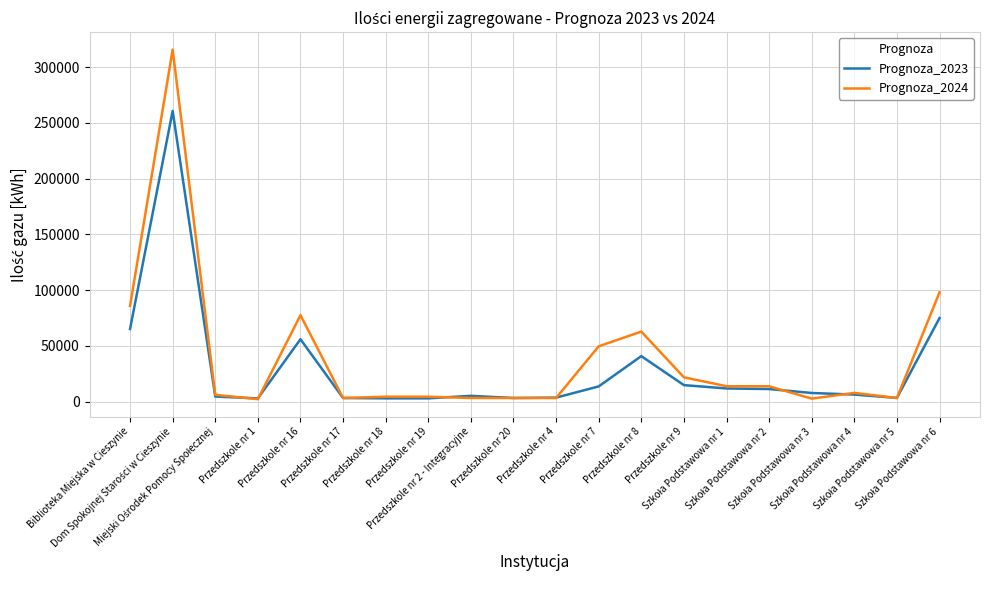

Does the chart display data point markers on the line(s)?

No